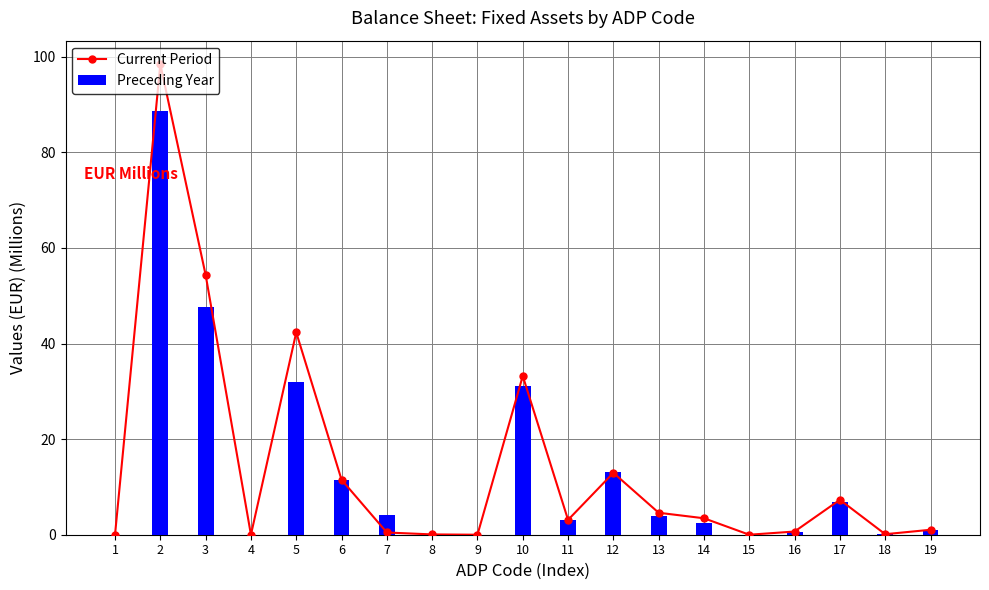

What is the maximum value for Current Period?

98.5